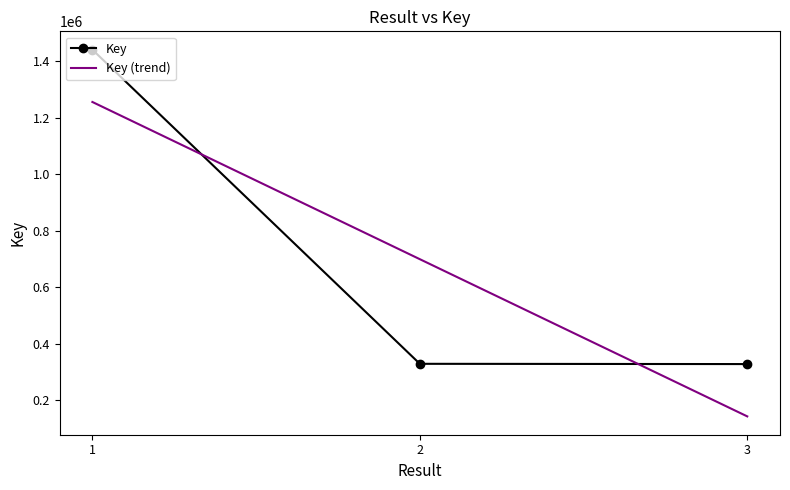

Does the chart have visible grid lines?

No